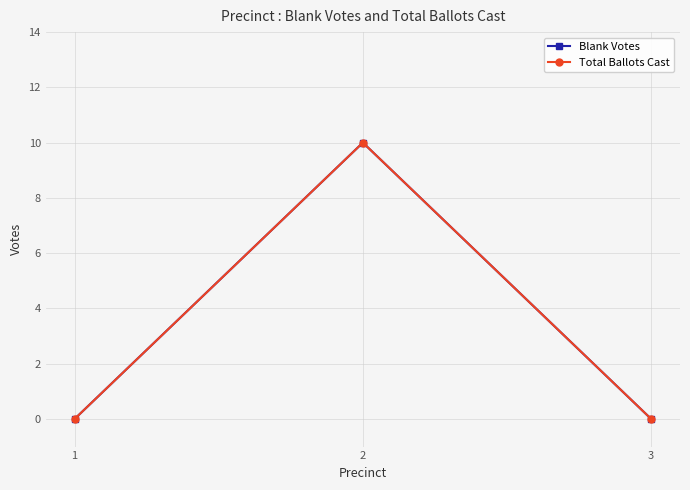

Does the chart have visible grid lines?

Yes